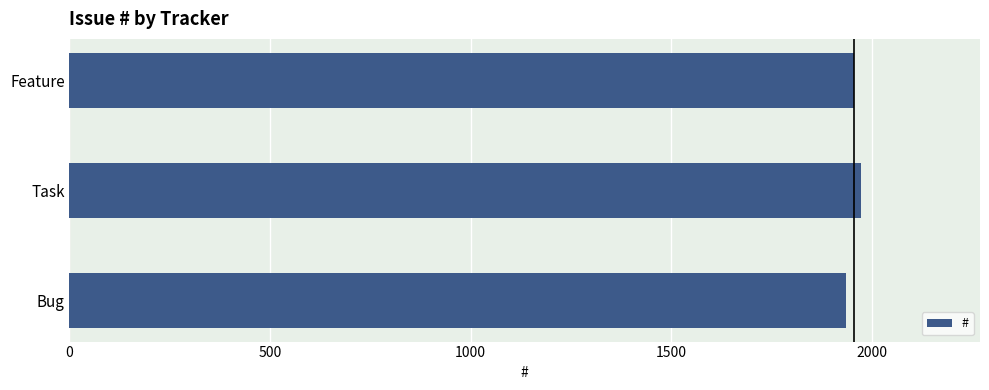

Approximately how many times larger is the value at Bug compared to Task?

1.0